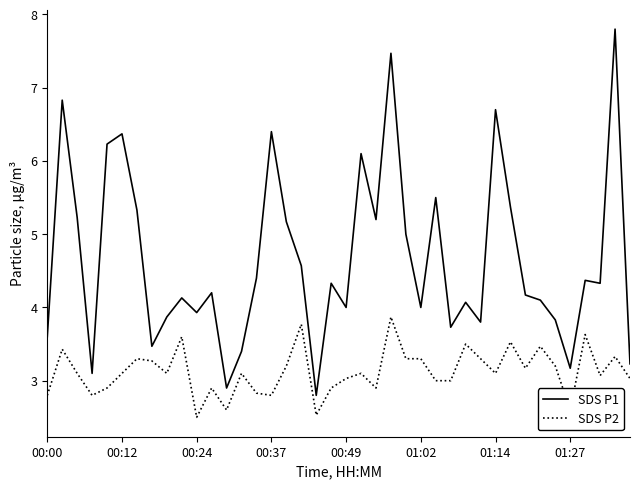

What is the difference between the maximum and minimum values in the SDS P1 series?

5.0